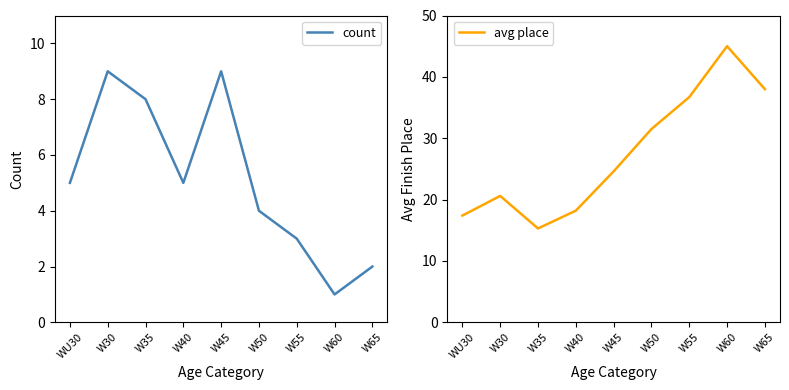

True or false: count has a value of 1.0 at W65.

False